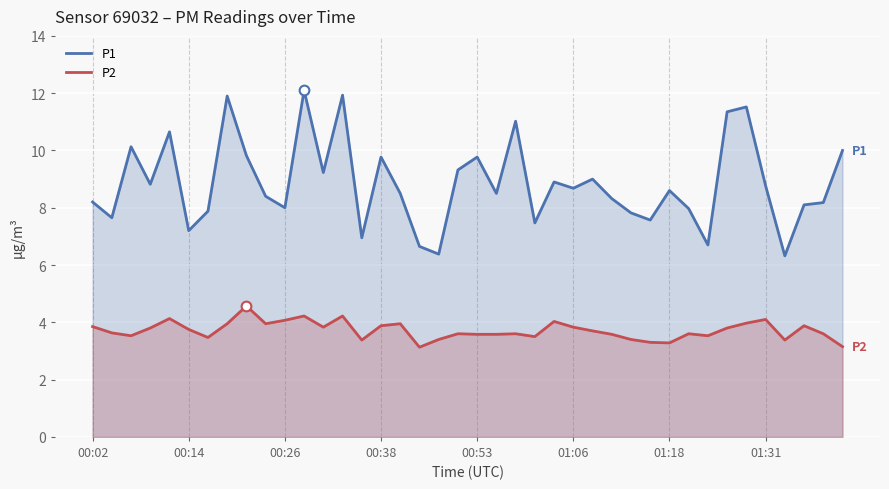

At which category is the sum across all series the highest?

11